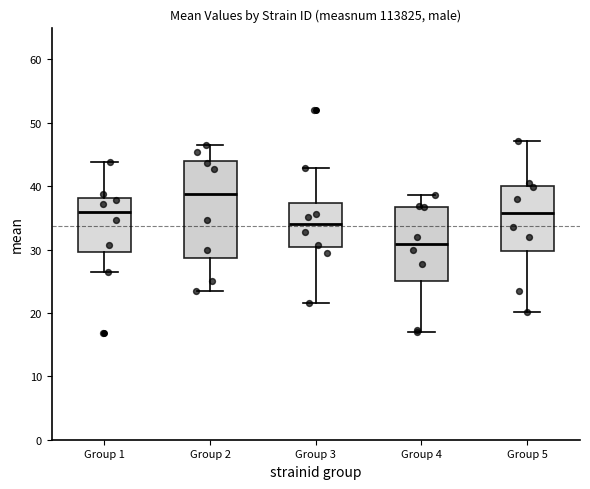

Reading left to right, transcribe this box plot: for each box, give where its median line is, the range the box spans, and where its two whiskers end, as read against the y-axis. The values are not printed on the chart, so give them approximately, as read against the axis.

Group 1: median 36, box 30 to 38, whiskers 26 to 44
Group 2: median 39, box 29 to 44, whiskers 24 to 46
Group 3: median 34, box 30 to 37, whiskers 22 to 43
Group 4: median 31, box 25 to 37, whiskers 17 to 39
Group 5: median 36, box 30 to 40, whiskers 20 to 47